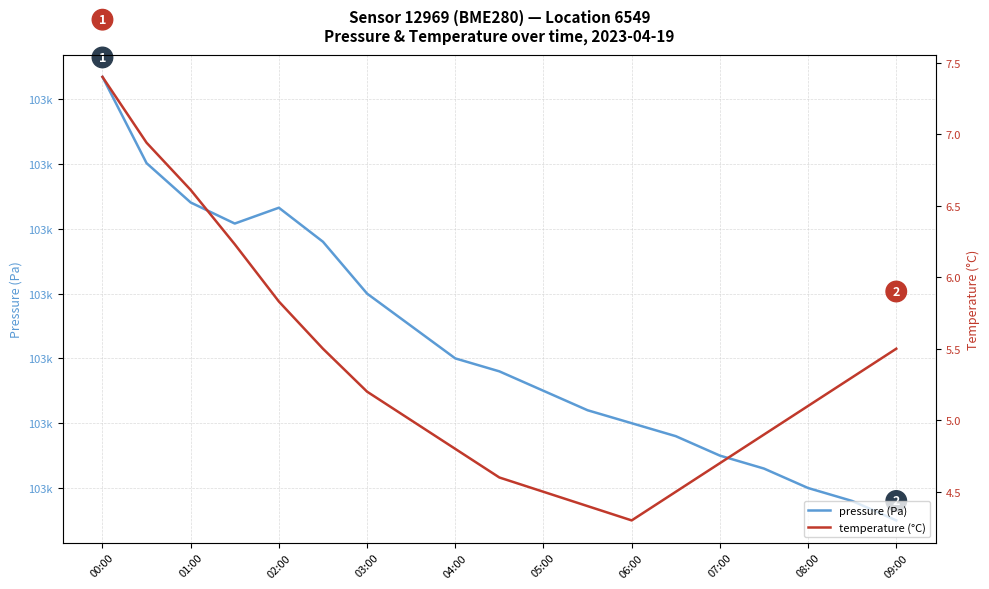

Does the chart display data point markers on the line(s)?

No